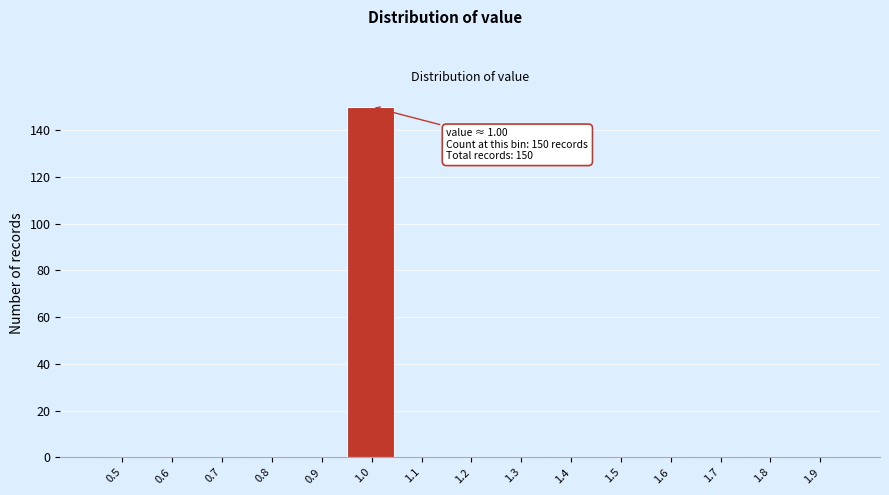

Reading right to left, extract all data points from this chart.

1.9=0	1.8=0	1.7=0	1.6=0	1.5=0	1.4=0	1.3=0	1.2=0	1.1=0	1.0=150	0.9=0	0.8=0	0.7=0	0.6=0	0.5=0